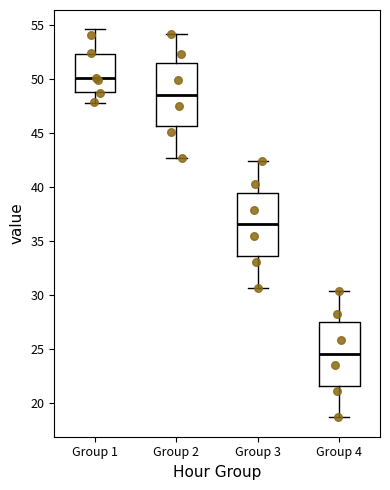

Reading left to right, transcribe this box plot: for each box, give where its median line is, the range the box spans, and where its two whiskers end, as read against the y-axis. The values are not printed on the chart, so give them approximately, as read against the axis.

Group 1: median 50.0, box 49.0 to 52.5, whiskers 48.0 to 54.5
Group 2: median 48.5, box 45.5 to 51.5, whiskers 42.5 to 54.0
Group 3: median 36.5, box 33.5 to 39.5, whiskers 30.5 to 42.5
Group 4: median 24.5, box 21.5 to 27.5, whiskers 18.5 to 30.5